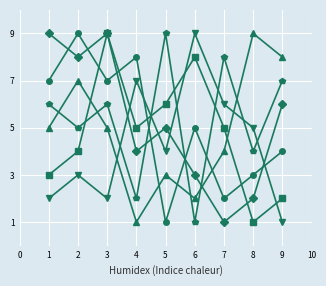

What is the greatest value displayed?

9